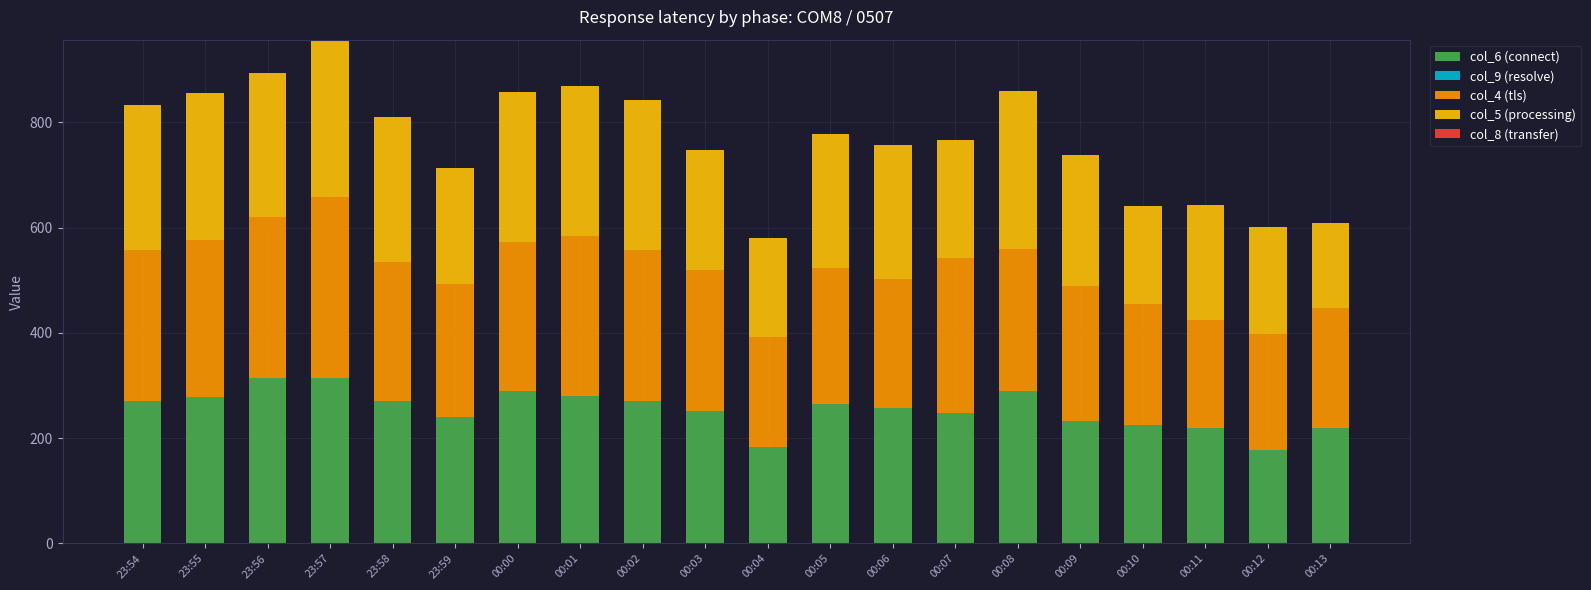

What is the highest value of the col_6 (connect) series?

315